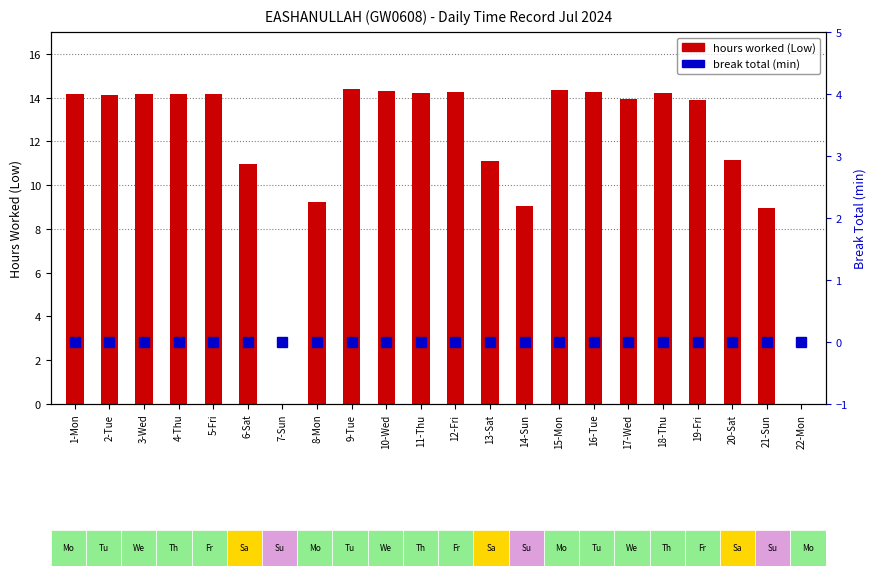

At which category does the chart reach its peak across all series?

9-Tue